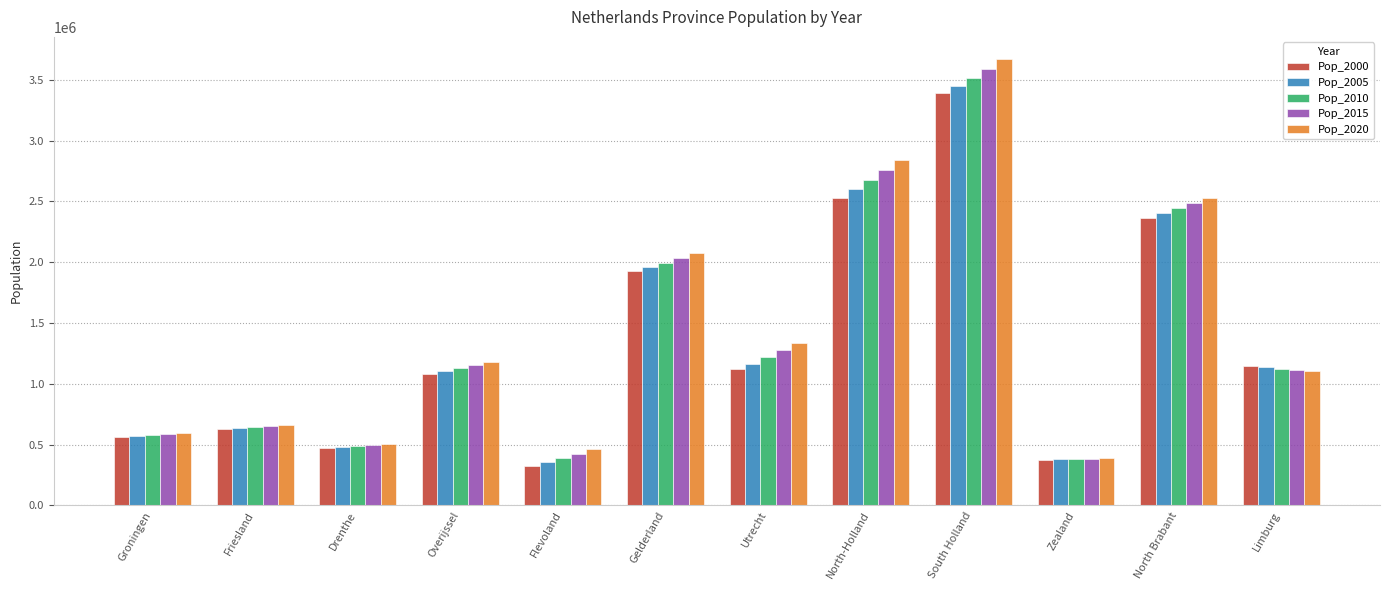

Which series has the largest total across all categories?

Pop_2020